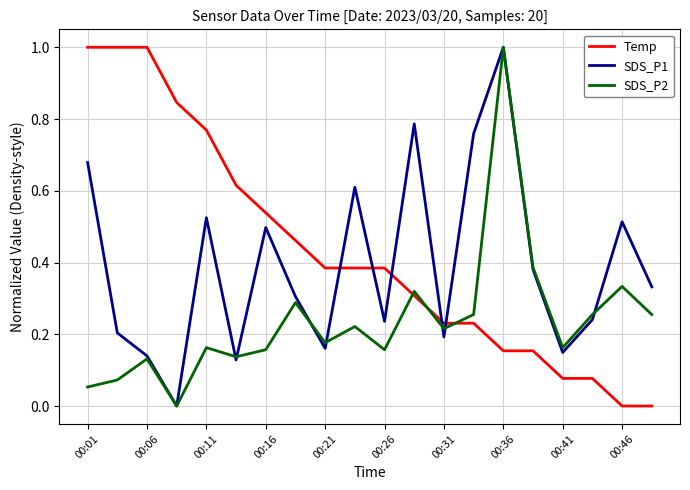

Rank the series by their average value, from highest to lowest.

Temp, SDS_P1, SDS_P2